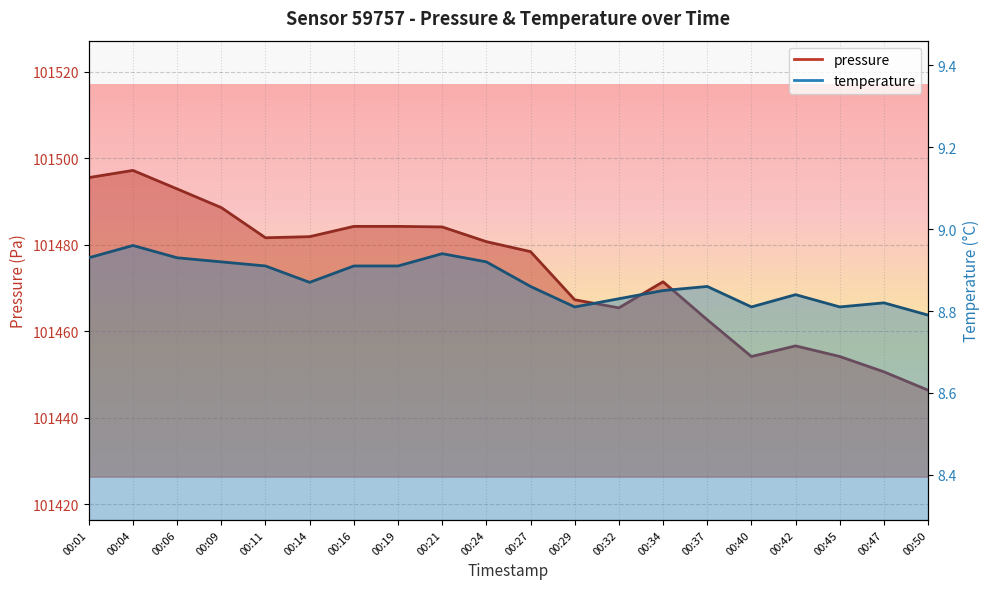

What is the difference between the pressure values at 00:14 and 00:27?

3.5